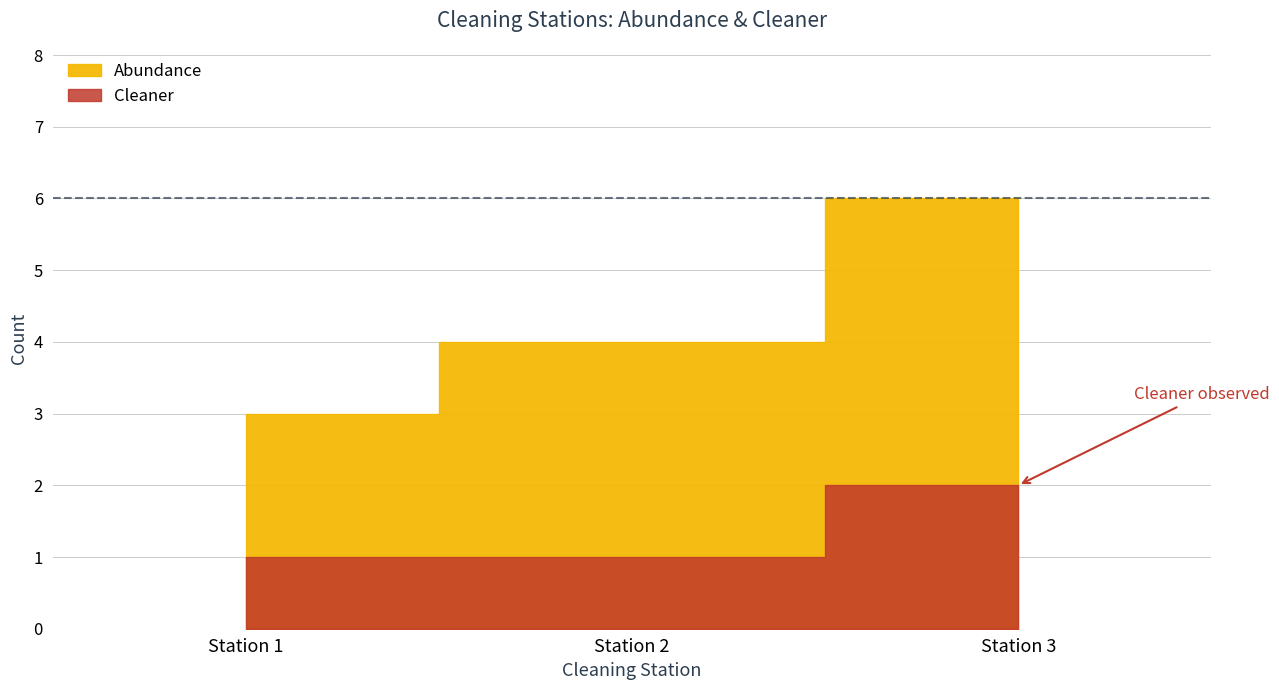

Where is Cleaner nearest to the value 0?

1